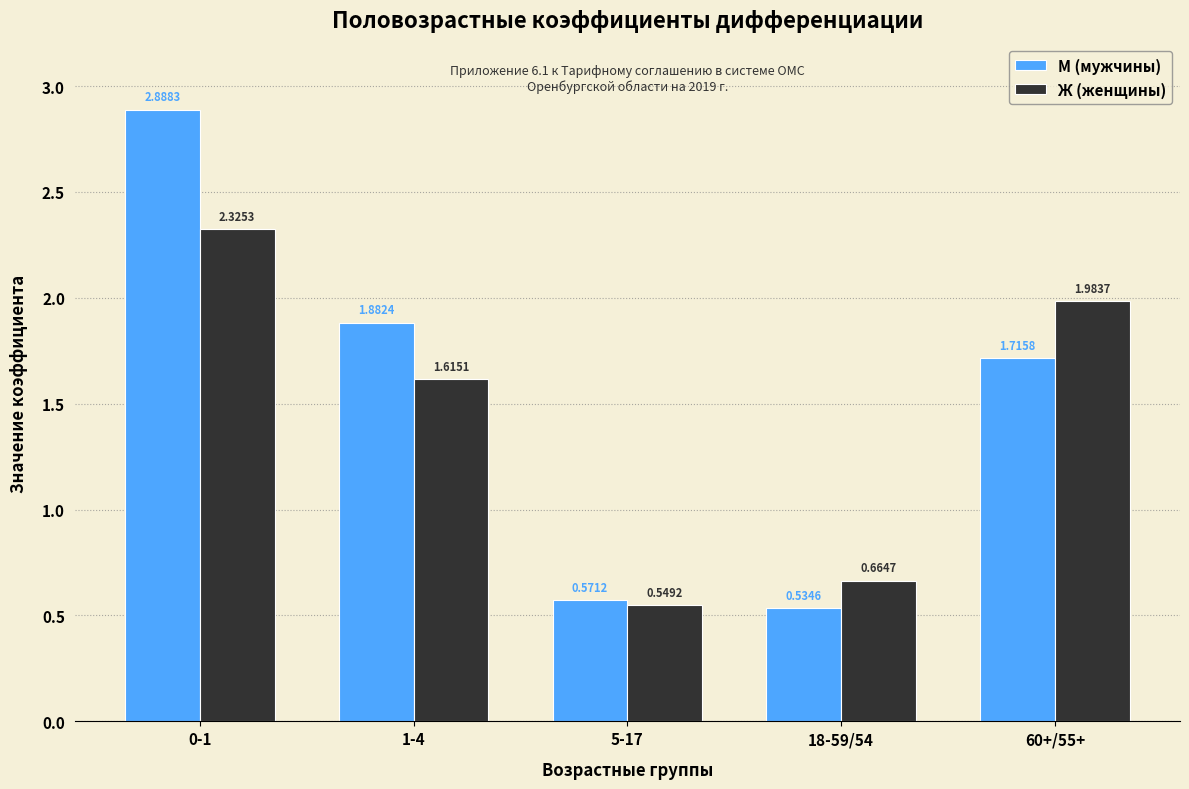

Between 5-17 and 60+/55+, which series saw the biggest shift?

Ж (женщины)